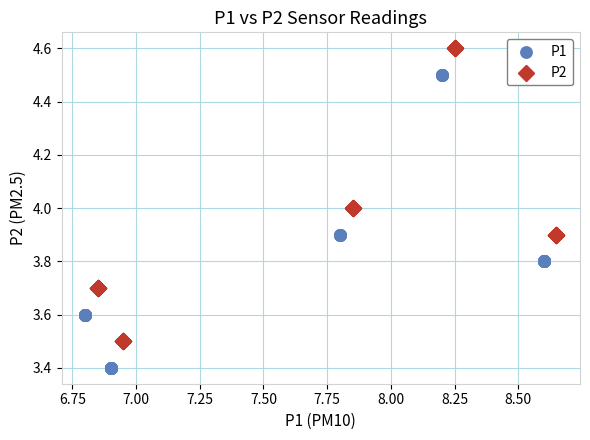

Which series reaches the minimum Y coordinate?

P1